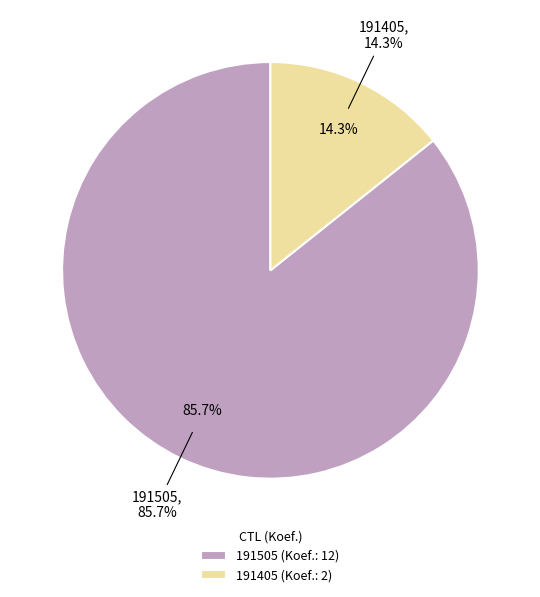

Which slice represents more than half of the pie?

191505